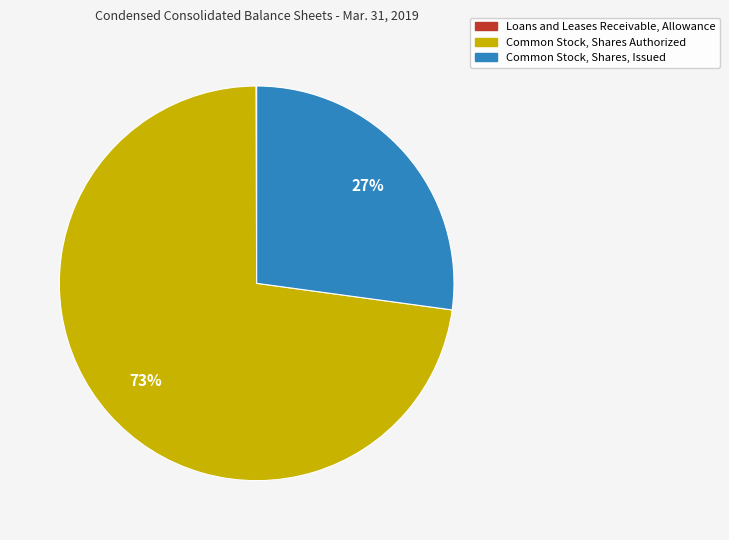

What percentage is the Common Stock, Shares Authorized slice, to the nearest percent?

73%